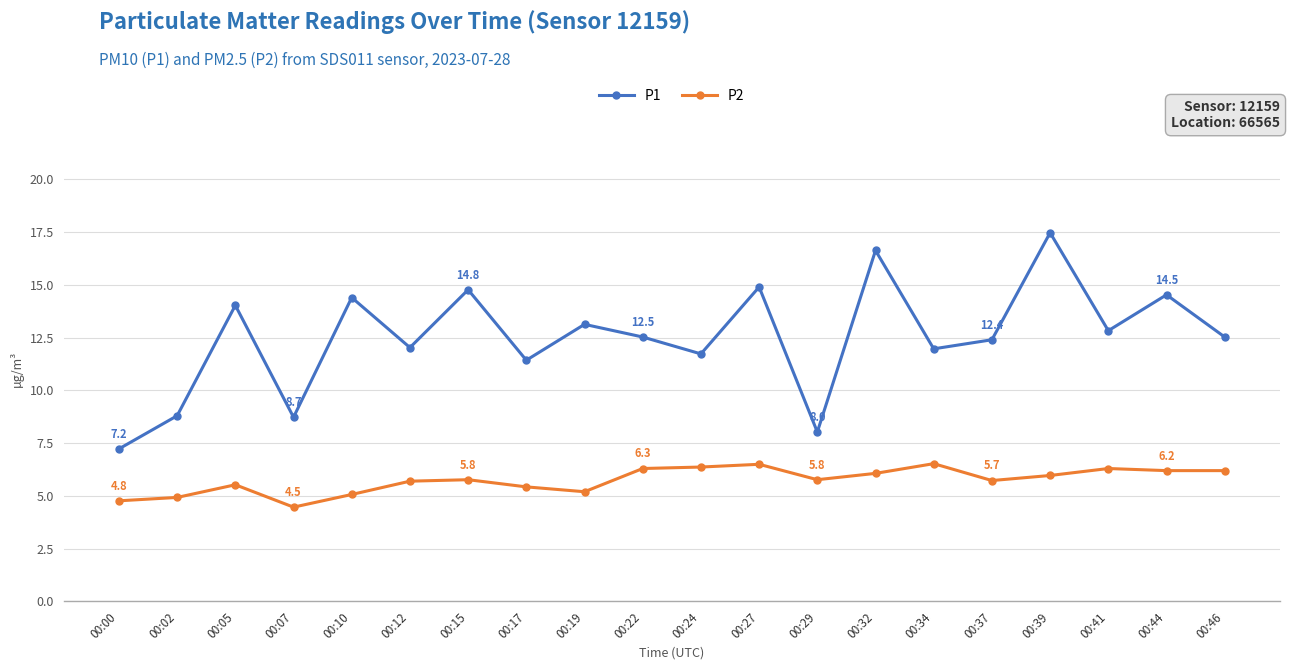

List the series in order of their peak value, highest first.

P1, P2